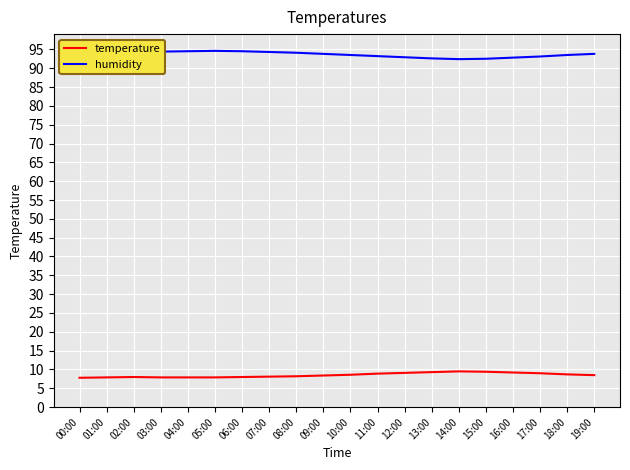

How many interior local peaks does the humidity series have?

1